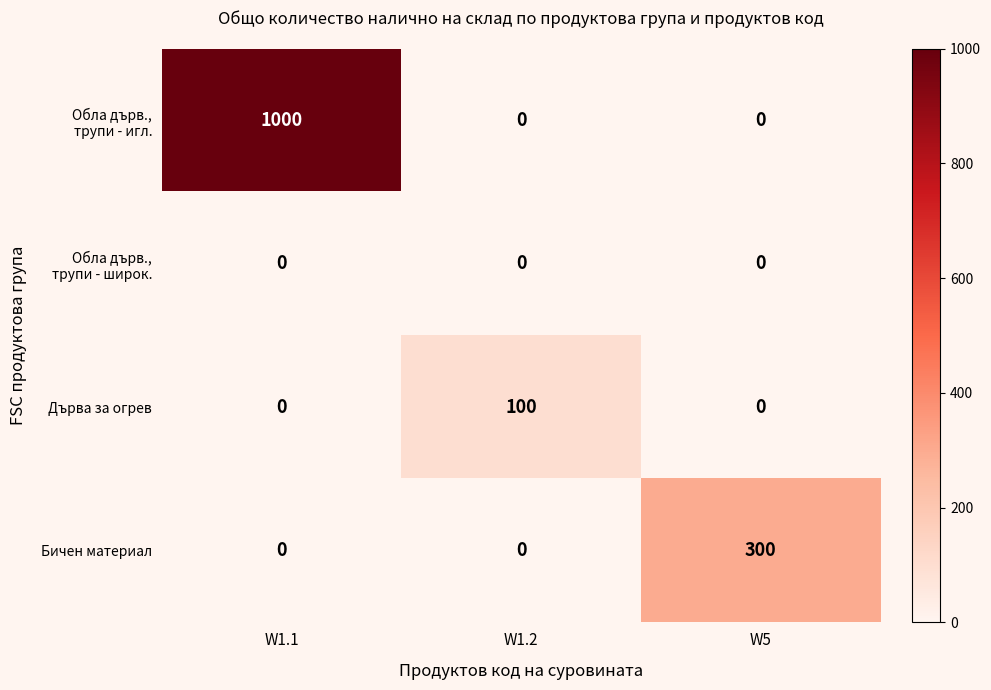

Is it true that Бичен материал equals 300 at W5?

True